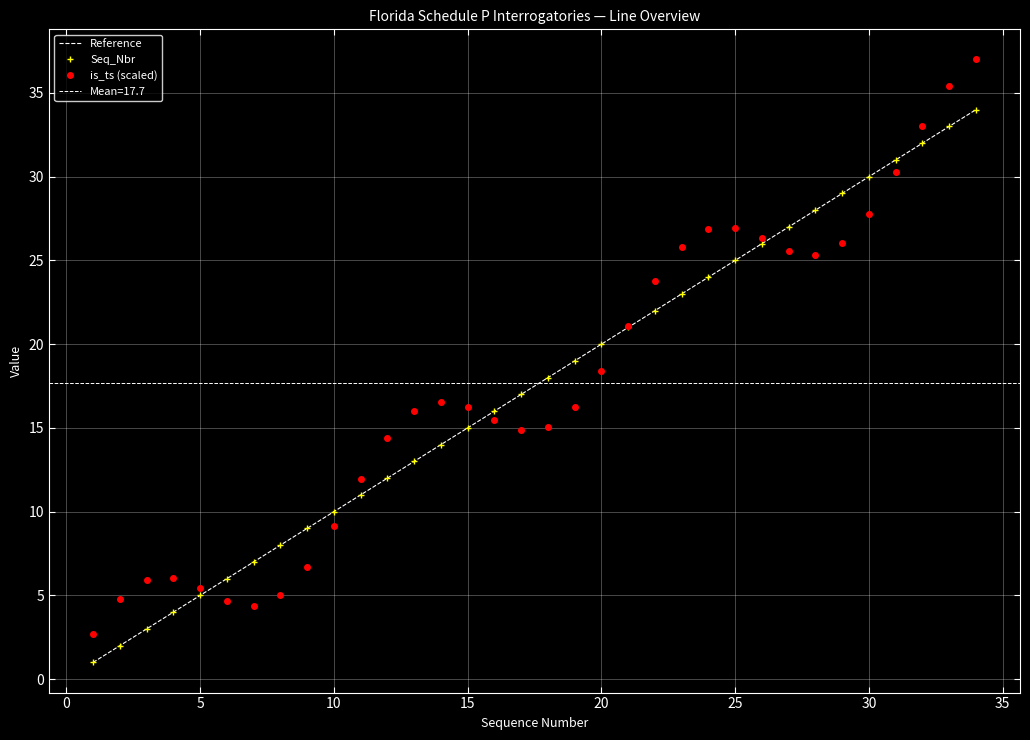

What is the smallest value displayed?

1.0